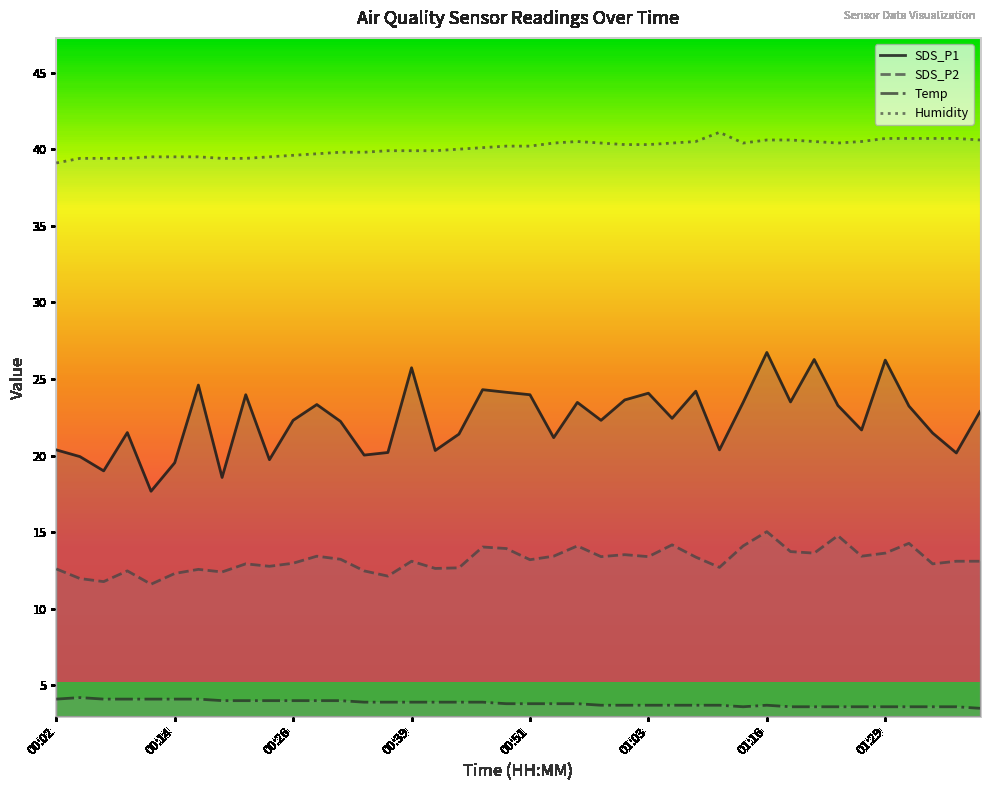

Which category has the lowest value across all series?

01:38